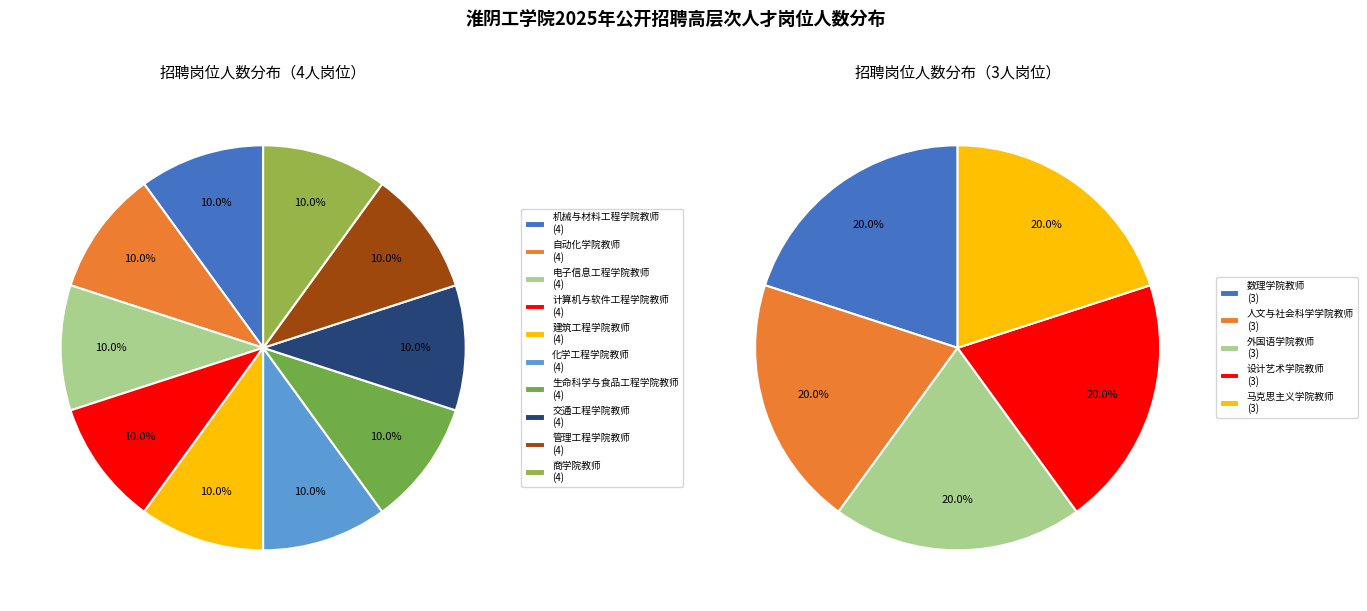

Which has a higher value, 数理学院教师 or 人文与社会科学学院教师?

数理学院教师